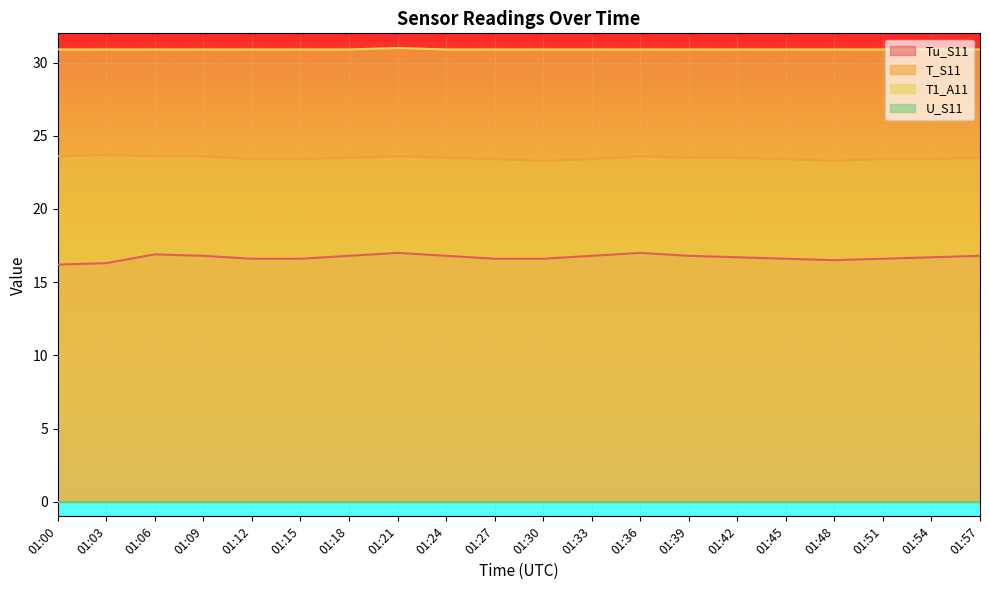

Which label corresponds to the smallest value in the chart?

01:00